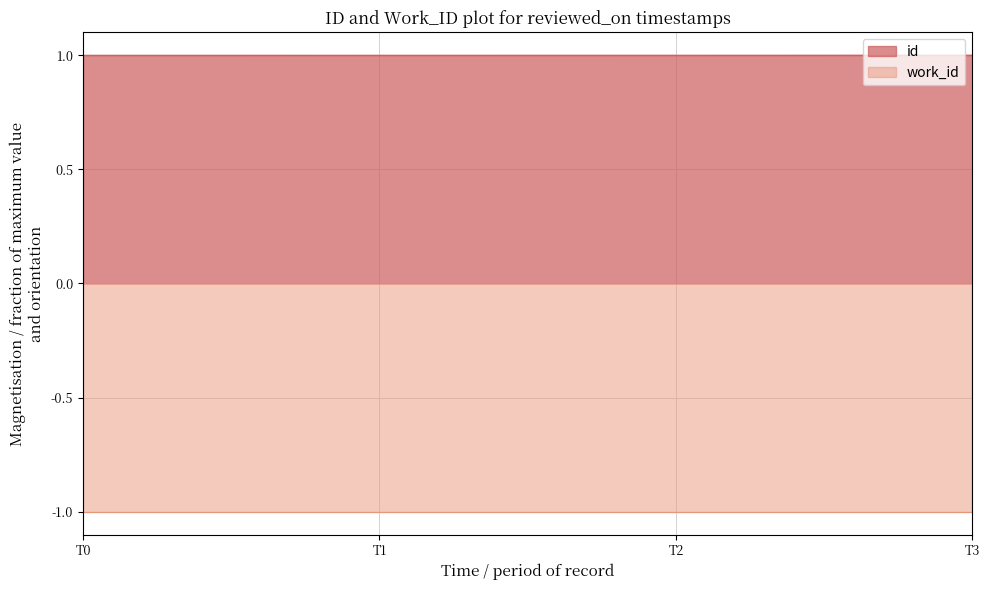

What is the greatest value displayed?

1.0